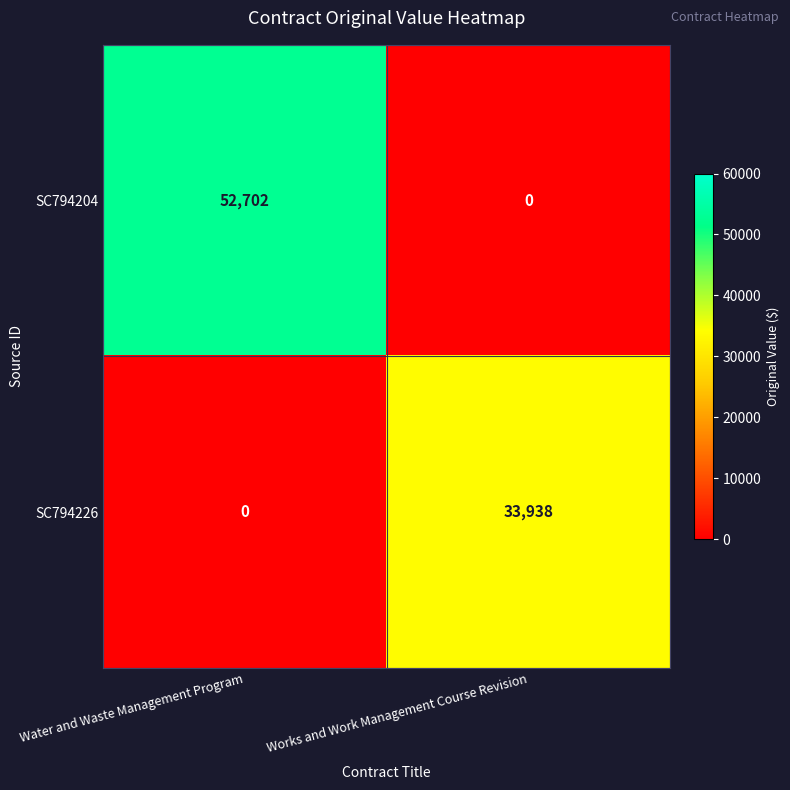

At which category is the sum across all series the highest?

Water and Waste Management Program